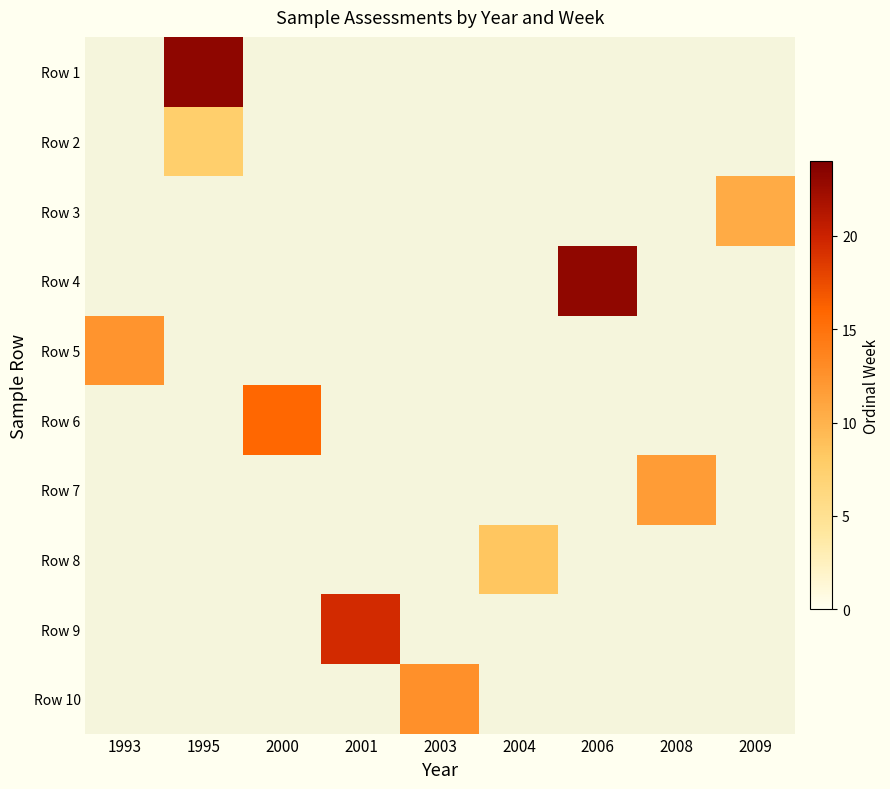

List the labels in order of Row 1 value, smallest first.

1993, 1995, 2000, 2001, 2003, 2004, 2006, 2008, 2009